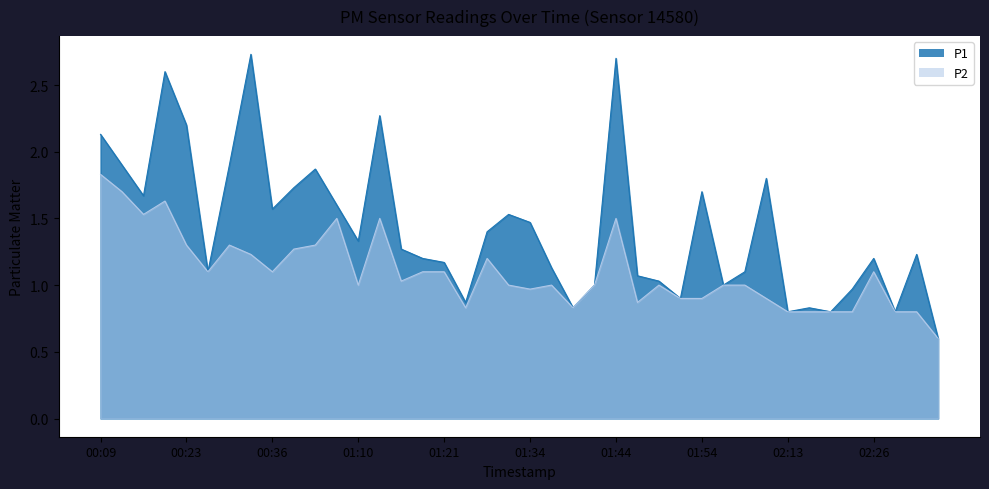

Reading left to right, transcribe all the data shown in this chart.

P1: 00:09=2.1	00:14=1.9	00:17=1.7	00:20=2.6	00:23=2.2	00:28=1.1	00:31=1.9	00:33=2.7	00:36=1.6	00:38=1.7	00:43=1.9	00:54=1.6	01:10=1.3	01:13=2.3	01:15=1.3	01:18=1.2	01:21=1.2	01:26=0.9	01:29=1.4	01:31=1.5	01:34=1.5	01:36=1.1	01:39=0.8	01:42=1.0	01:44=2.7	01:47=1.1	01:49=1.0	01:51=0.9	01:54=1.7	02:02=1.0	02:04=1.1	02:07=1.8	02:13=0.8	02:16=0.8	02:21=0.8	02:23=1.0	02:26=1.2	02:28=0.8	02:31=1.2	02:33=0.6
P2: 00:09=1.8	00:14=1.7	00:17=1.5	00:20=1.6	00:23=1.3	00:28=1.1	00:31=1.3	00:33=1.2	00:36=1.1	00:38=1.3	00:43=1.3	00:54=1.5	01:10=1.0	01:13=1.5	01:15=1.0	01:18=1.1	01:21=1.1	01:26=0.8	01:29=1.2	01:31=1.0	01:34=1.0	01:36=1.0	01:39=0.8	01:42=1.0	01:44=1.5	01:47=0.9	01:49=1.0	01:51=0.9	01:54=0.9	02:02=1.0	02:04=1.0	02:07=0.9	02:13=0.8	02:16=0.8	02:21=0.8	02:23=0.8	02:26=1.1	02:28=0.8	02:31=0.8	02:33=0.6